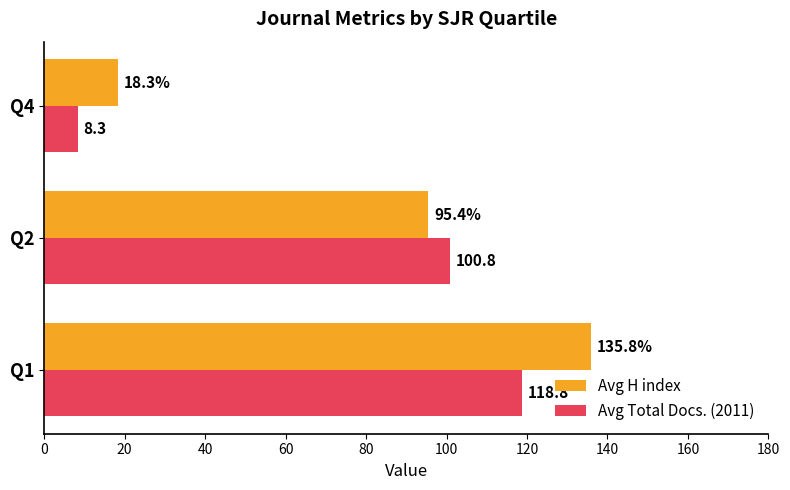

True or false: Avg Total Docs. (2011) has a value of 118.8 at Q1.

True